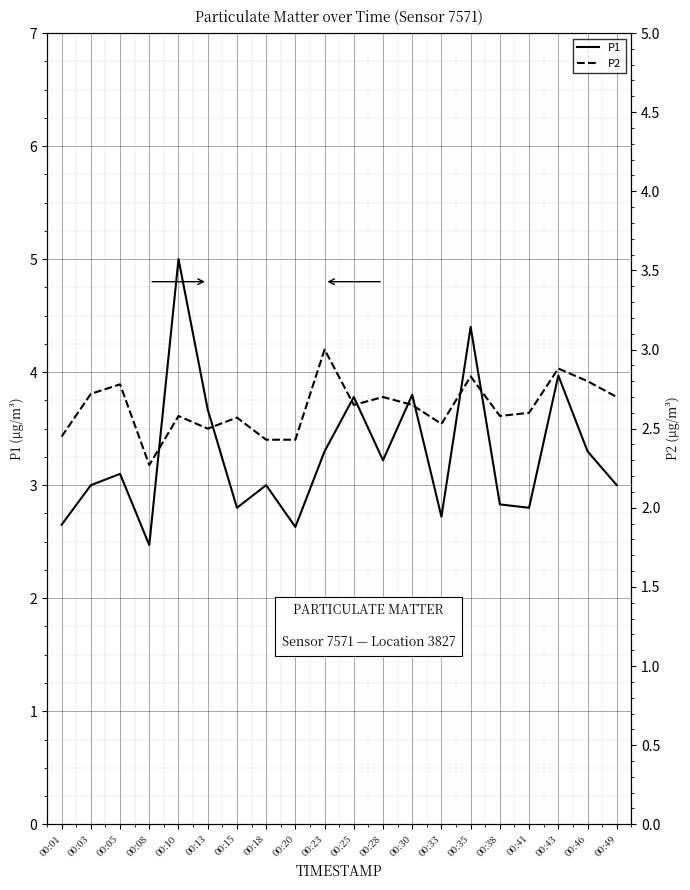

Between 00:30 and 00:38, which series saw the biggest shift?

P1